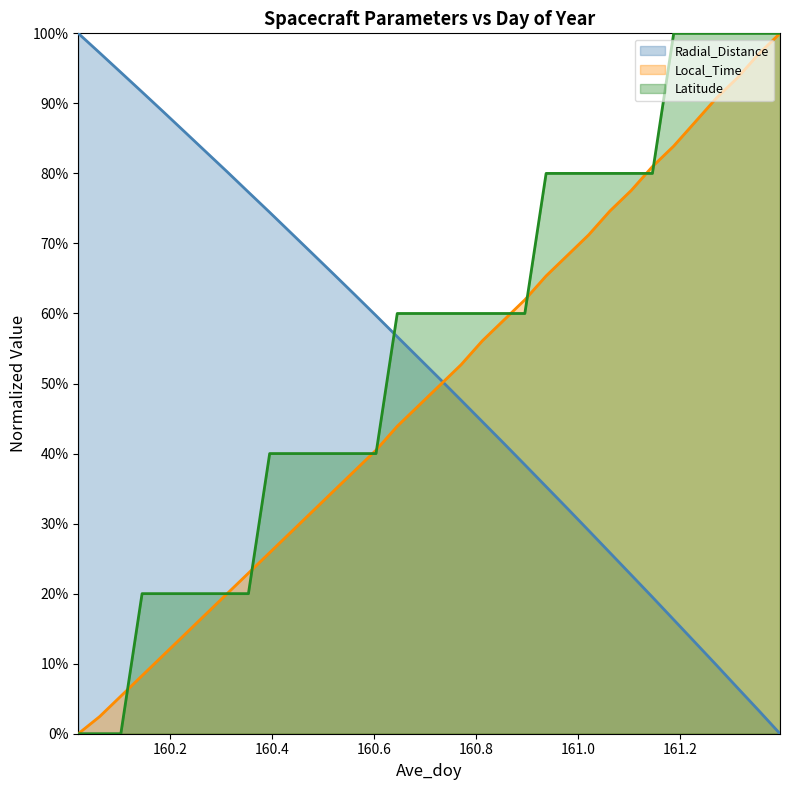

True or false: Radial_Distance and Latitude cross at least once.

True